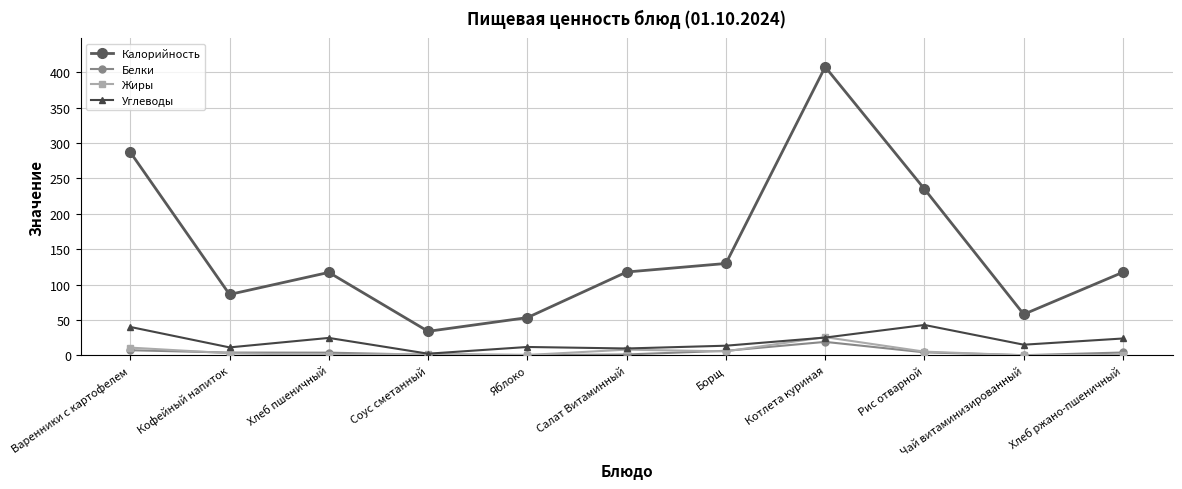

How many series are shown in this chart?

4